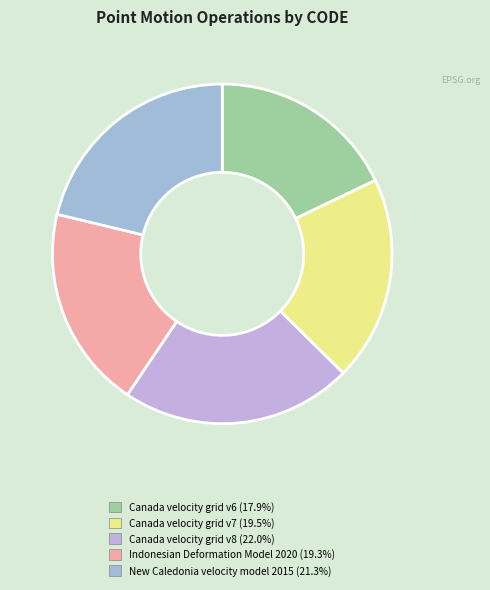

Which slice is the largest?

Canada velocity grid v8